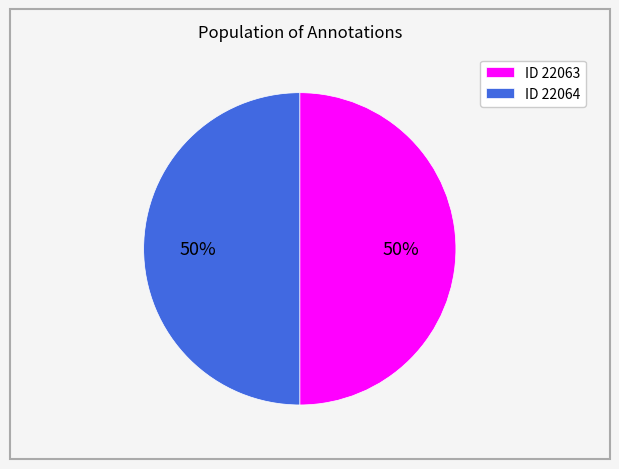

To the nearest percent, what is the average slice percentage?

50%